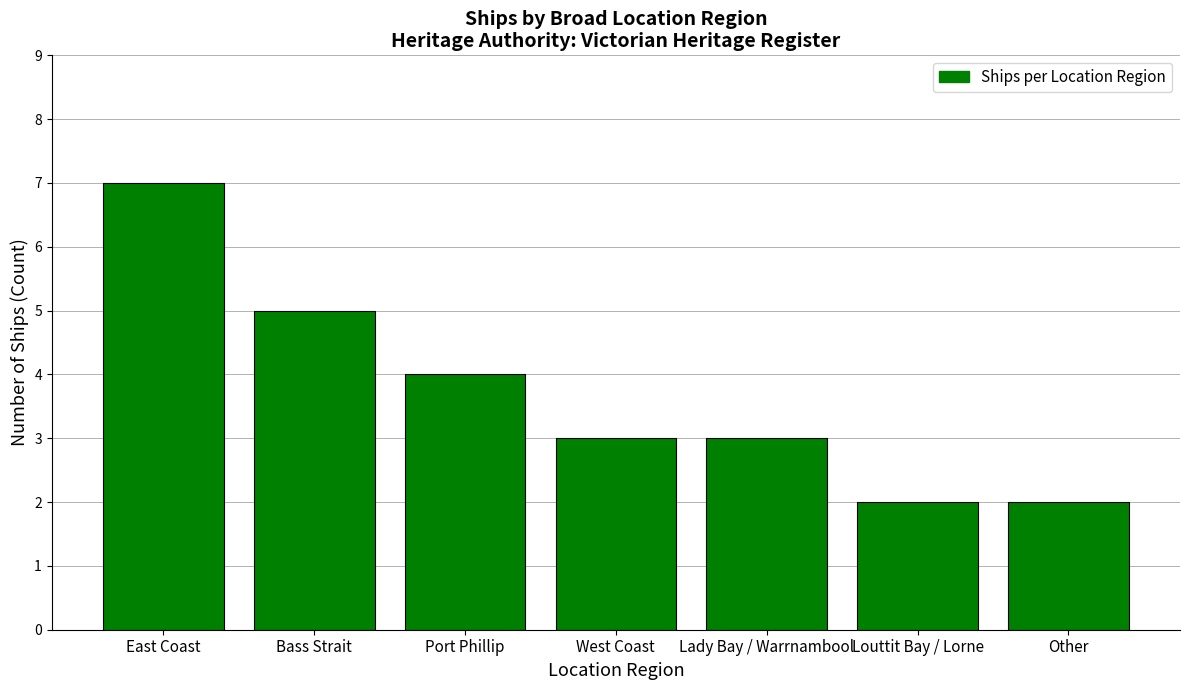

What is the greatest value displayed?

7